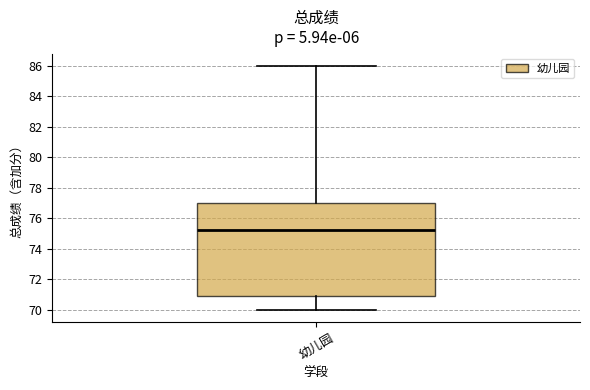

Where is the lower edge of the box for 幼儿园 on the y-axis? The values are not printed on the chart, so give them approximately, as read against the axis.

70.8